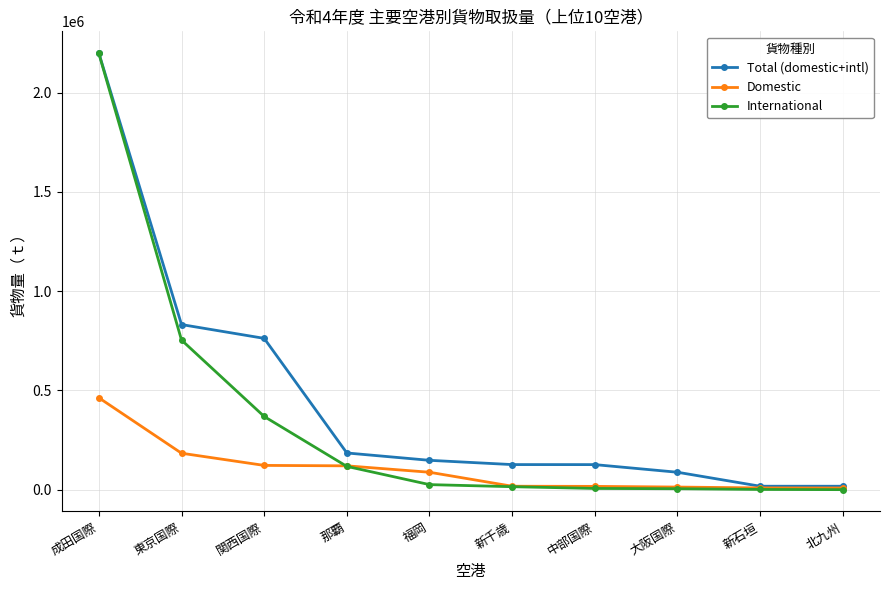

Is it true that Domestic equals 183734 at 東京国際?

True